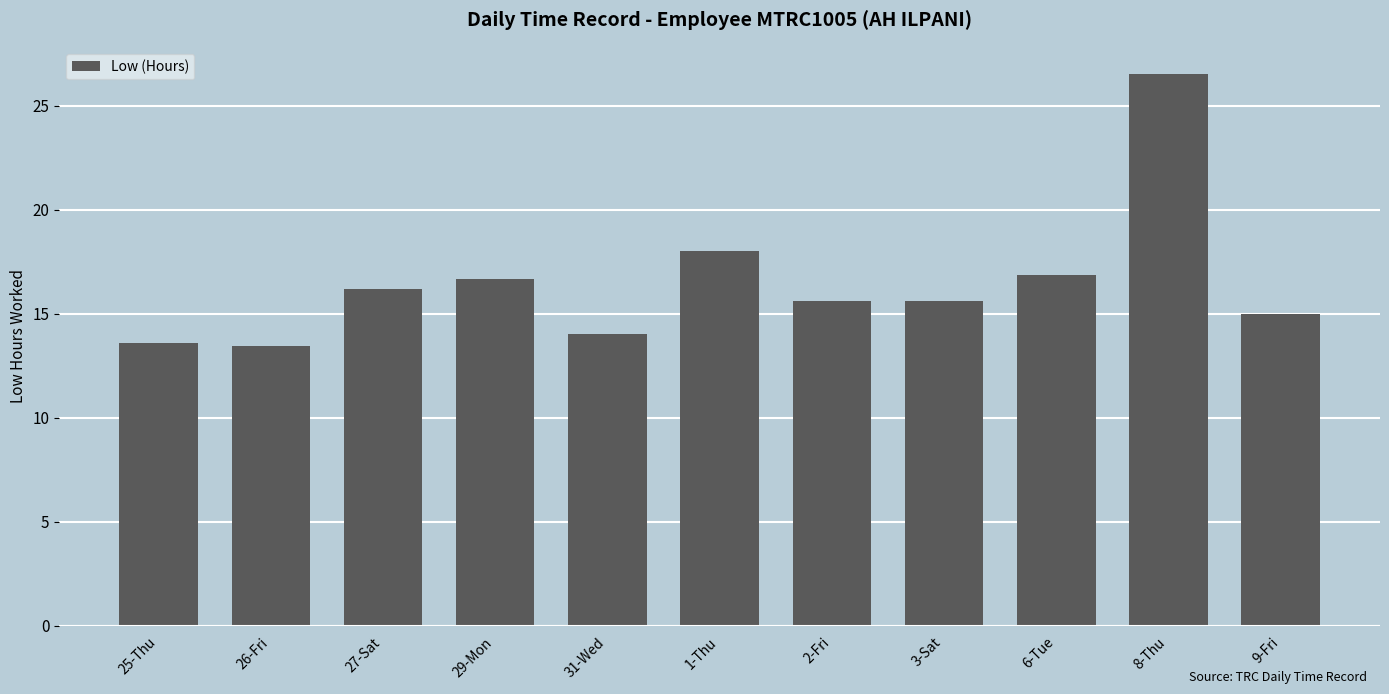

The value at 3-Sat is 15.6. True or false?

True